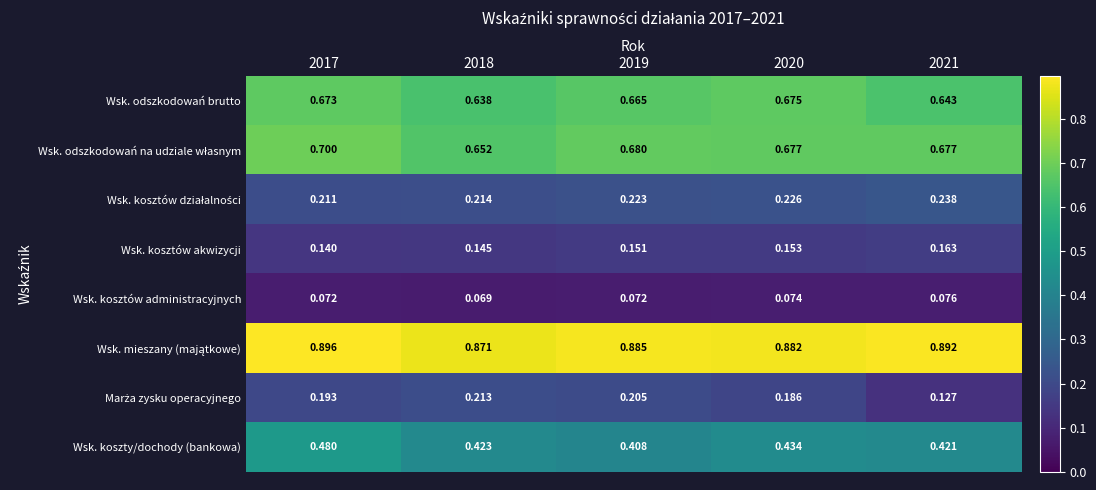

How many data points does each series have?

5